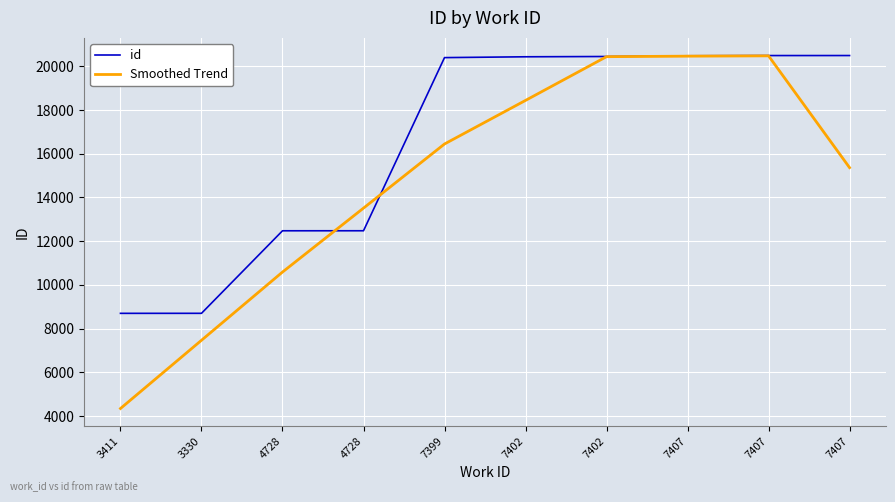

Where does the id series first go above 20434?

7402